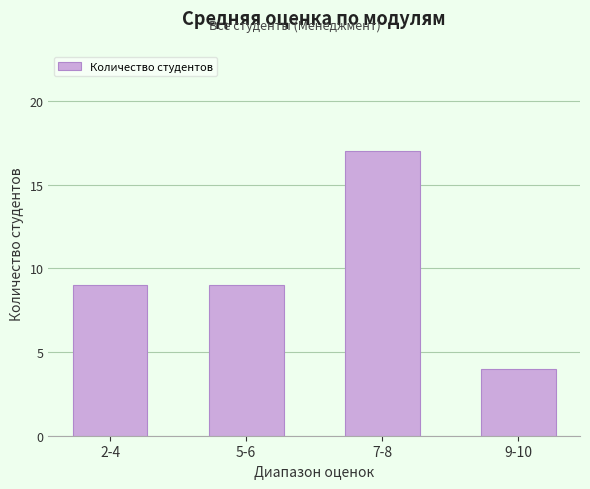

Which label corresponds to the smallest value in the chart?

9-10